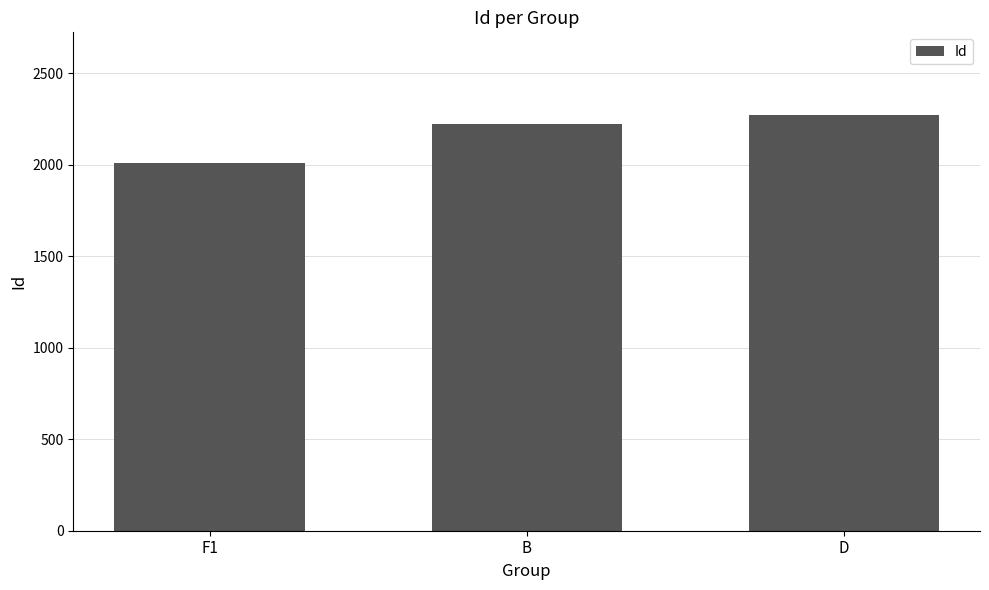

The value at F1 is 2009. True or false?

True